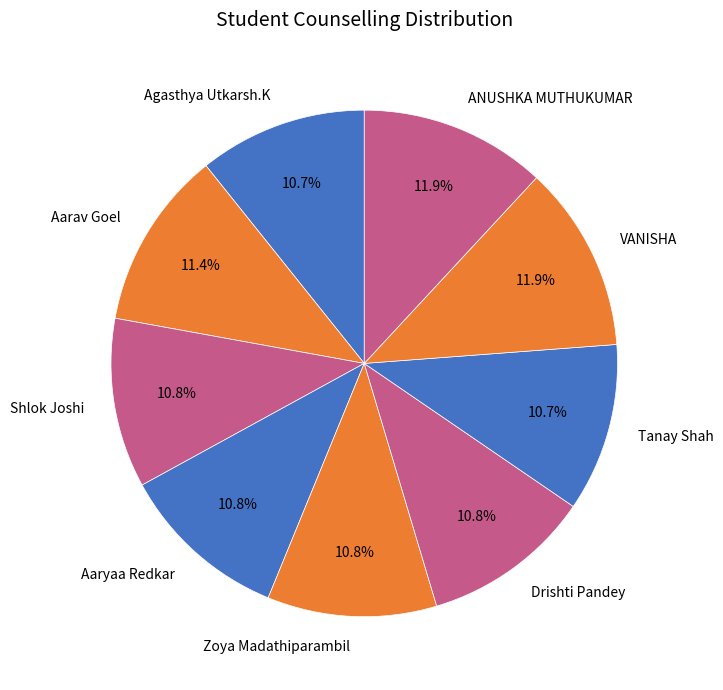

To the nearest percent, what is the combined percentage of Aarav Goel and Tanay Shah?

22%